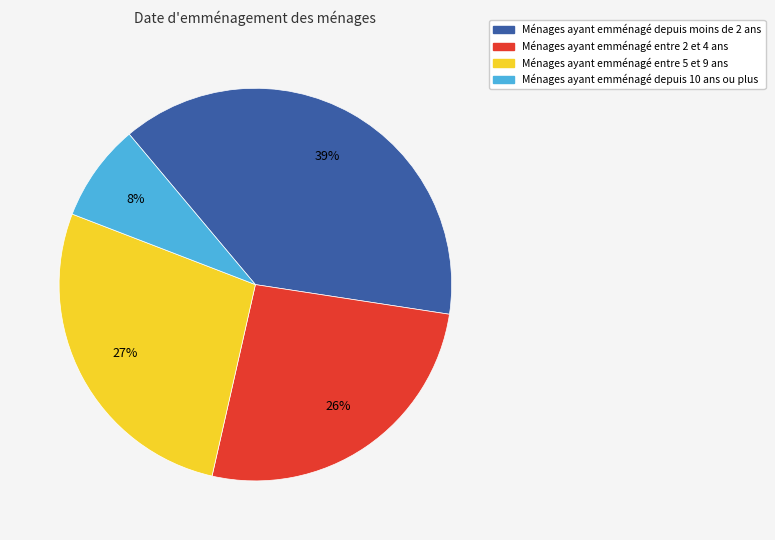

Rank the categories by value from highest to lowest.

Ménages ayant emménagé depuis moins de 2 ans, Ménages ayant emménagé entre 5 et 9 ans, Ménages ayant emménagé entre 2 et 4 ans, Ménages ayant emménagé depuis 10 ans ou plus